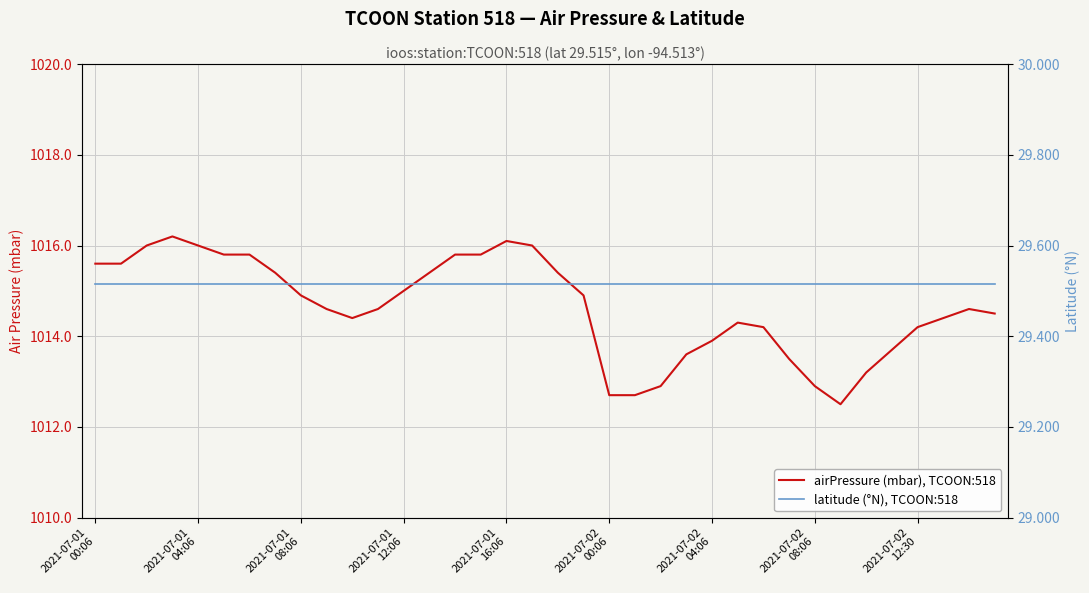

What are all the series names shown in the legend?

airPressure (mbar), TCOON:518, latitude (°N), TCOON:518